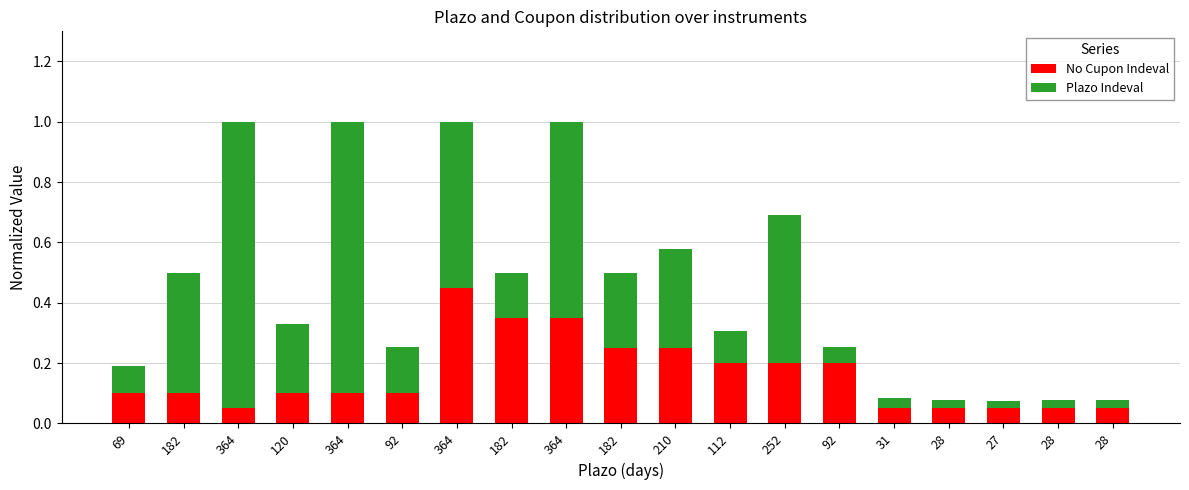

List the series in order of their peak value, highest first.

Plazo Indeval, No Cupon Indeval